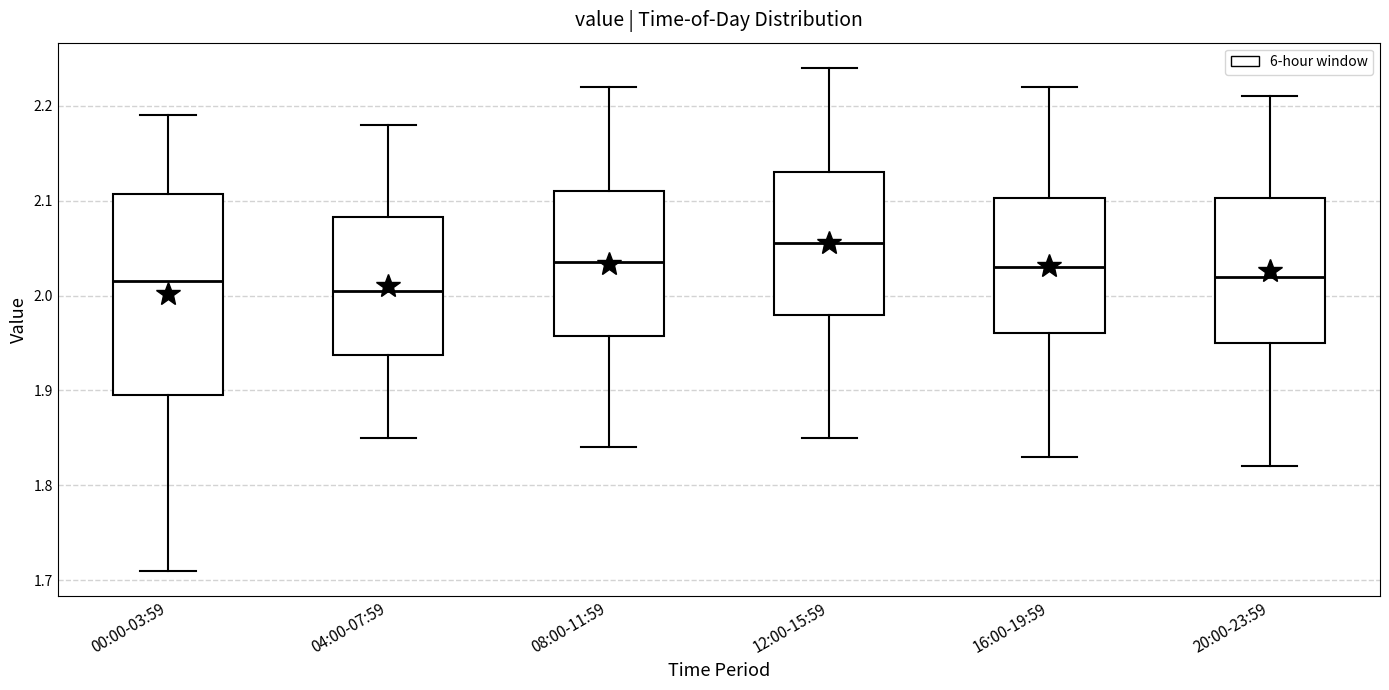

Which box is the tallest, from its lower edge to its upper edge?

00:00-03:59